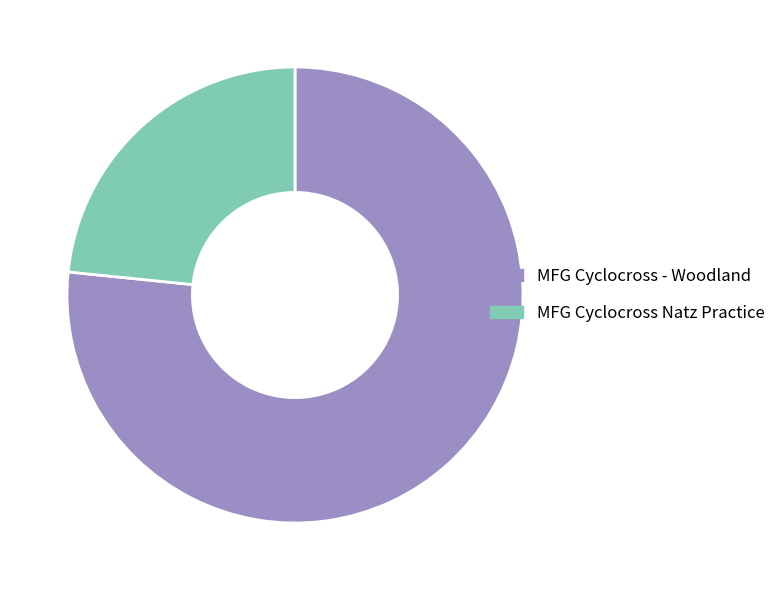

Approximately how many times larger is the value at MFG Cyclocross - Woodland compared to MFG Cyclocross Natz Practice?

3.3